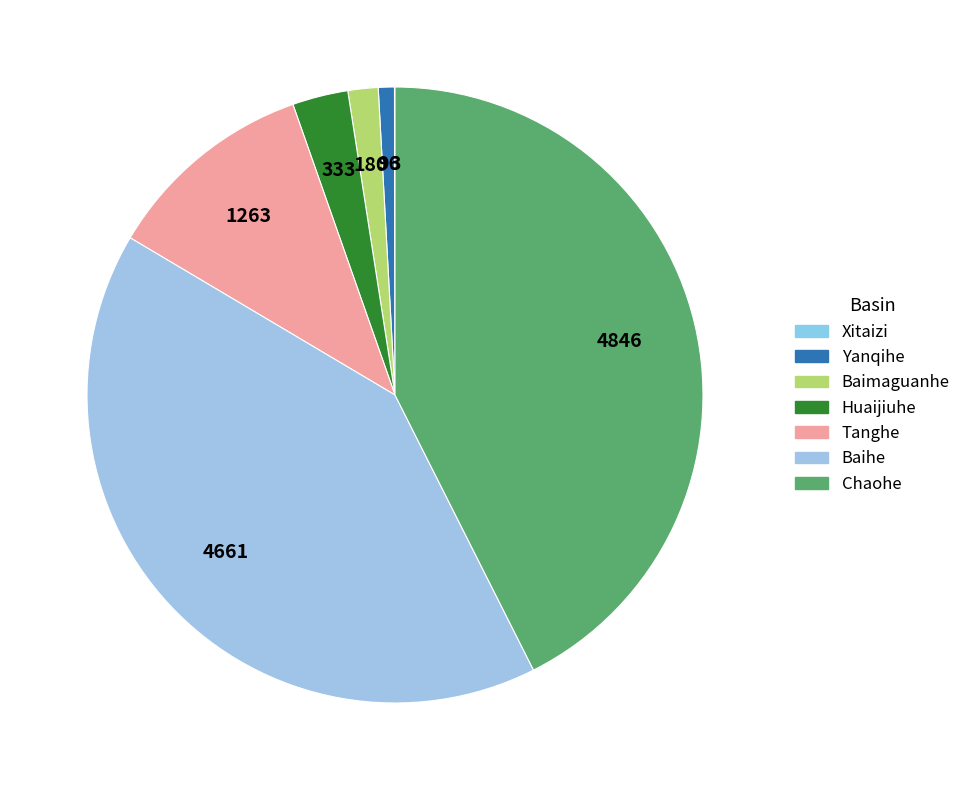

To the nearest percent, what portion does Baihe represent?

41%